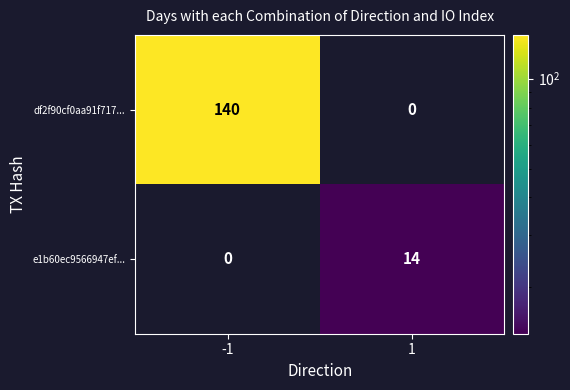

Reading left to right, what are all the values shown in this chart?

df2f90cf0aa91f717...: 140	0
e1b60ec9566947ef...: 0	14